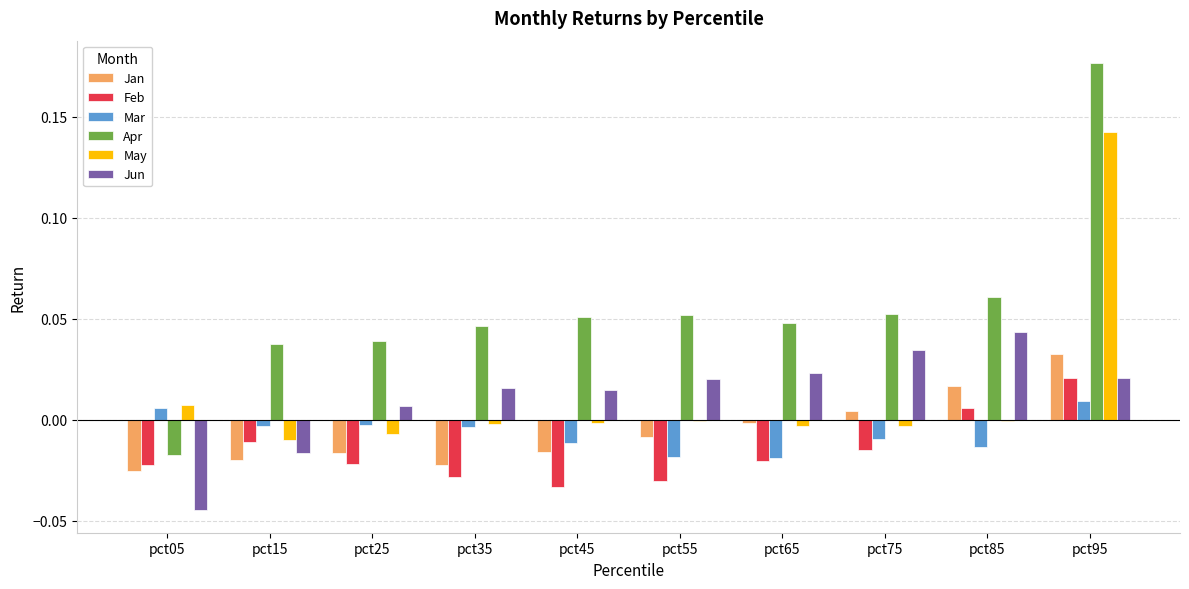

At which category is the sum across all series the highest?

pct95